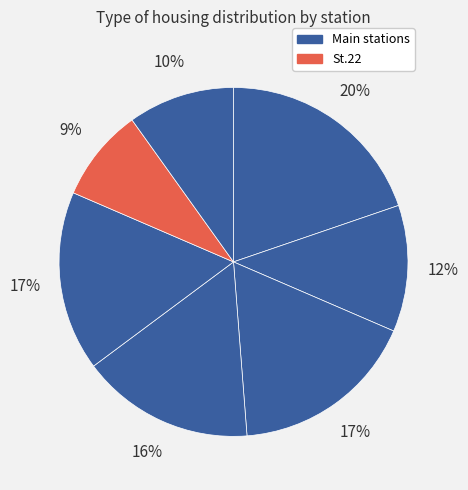

Which slice is the smallest?

St.22